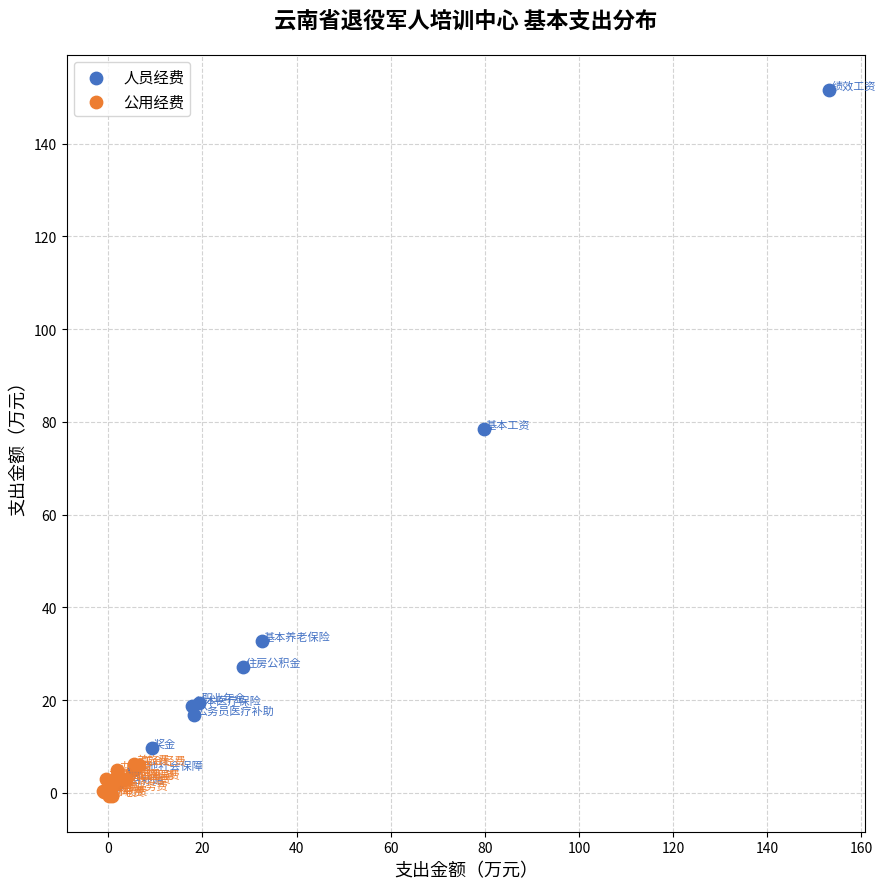

Which series has the widest spread of Y values?

人员经费